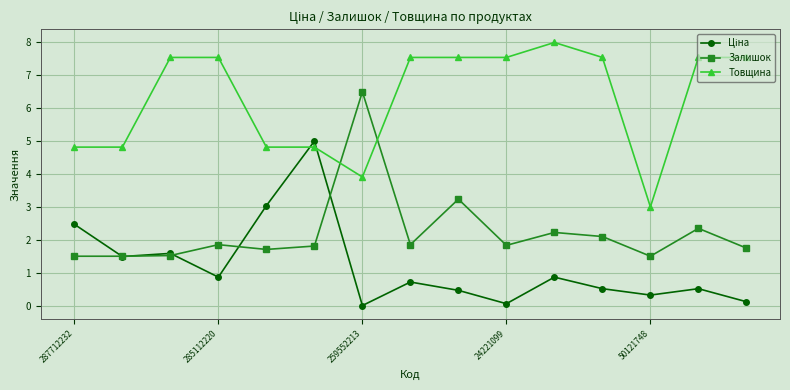

True or false: Залишок and Товщина intersect in this chart.

True